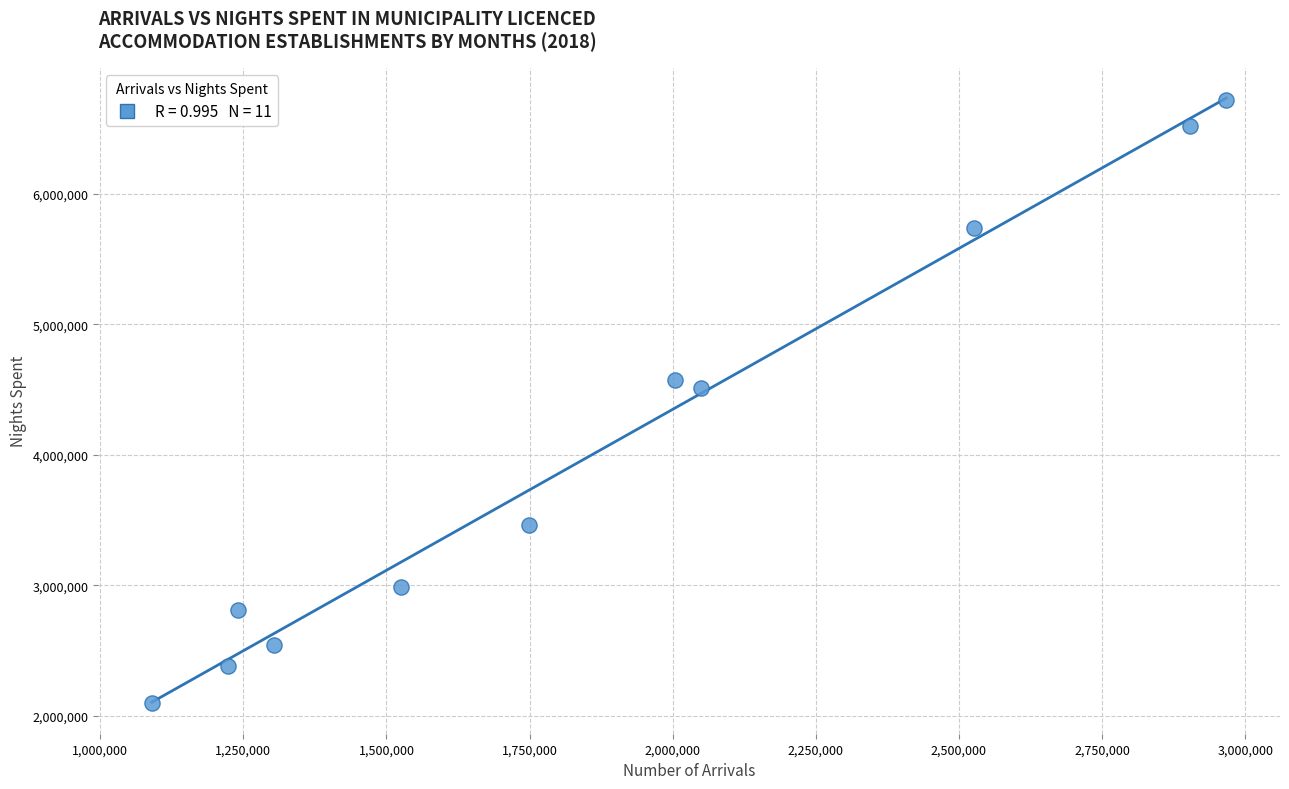

What is the range of Y values (max minus min)?

4627254